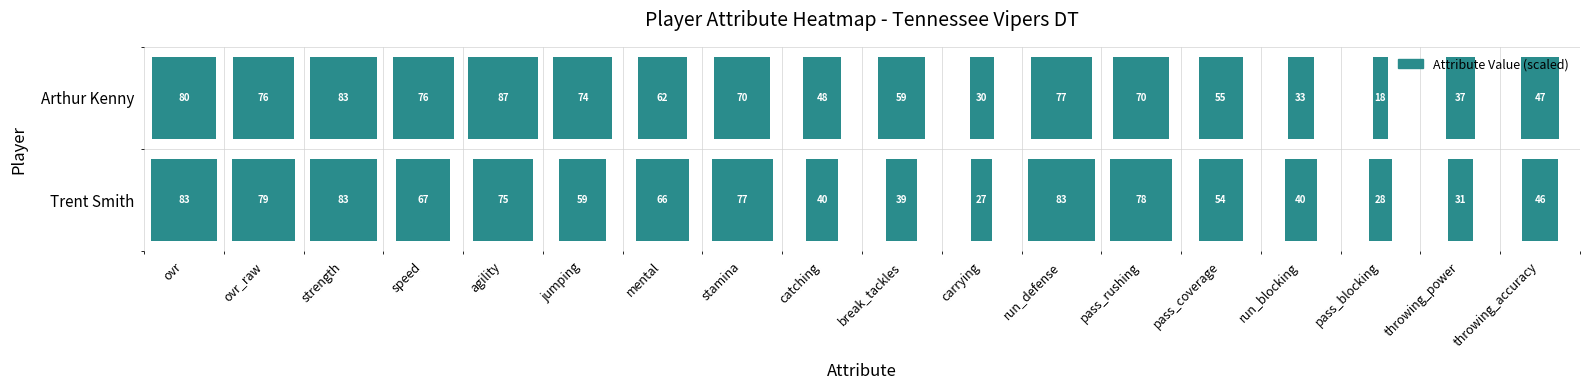

Reading left to right, list all the values displayed in this chart.

Trent Smith: 83	79	83	67	75	59	66	77	40	39	27	83	78	54	40	28	31	46
Arthur Kenny: 80	76	83	76	87	74	62	70	48	59	30	77	70	55	33	18	37	47